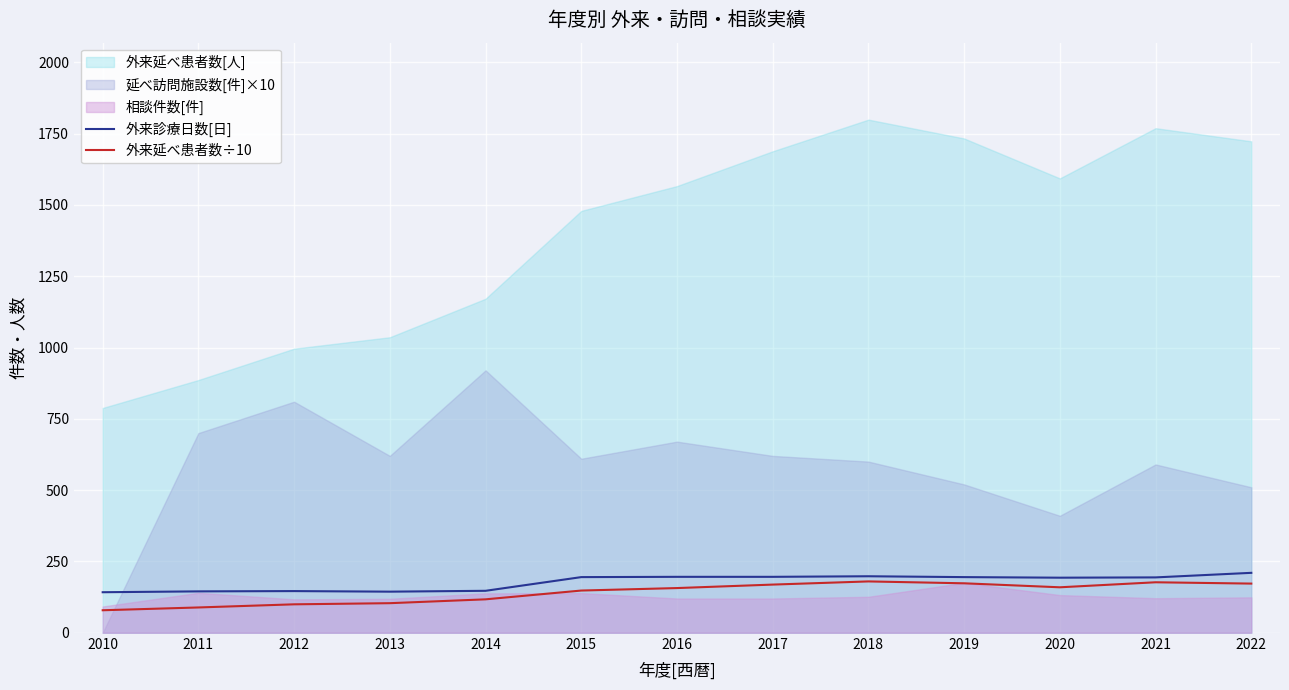

What is the difference between the second highest and second lowest values in the 外来延べ患者数÷10 series?

88.3